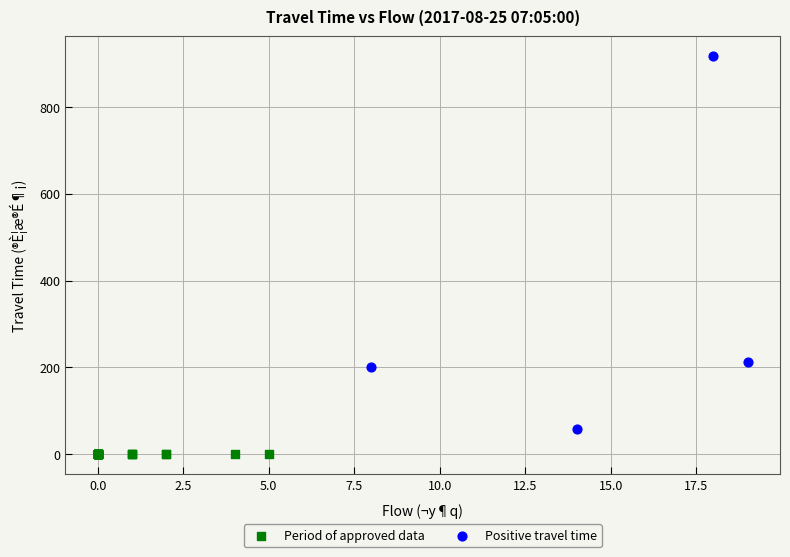

Which series reaches the minimum Y coordinate?

Period of approved data